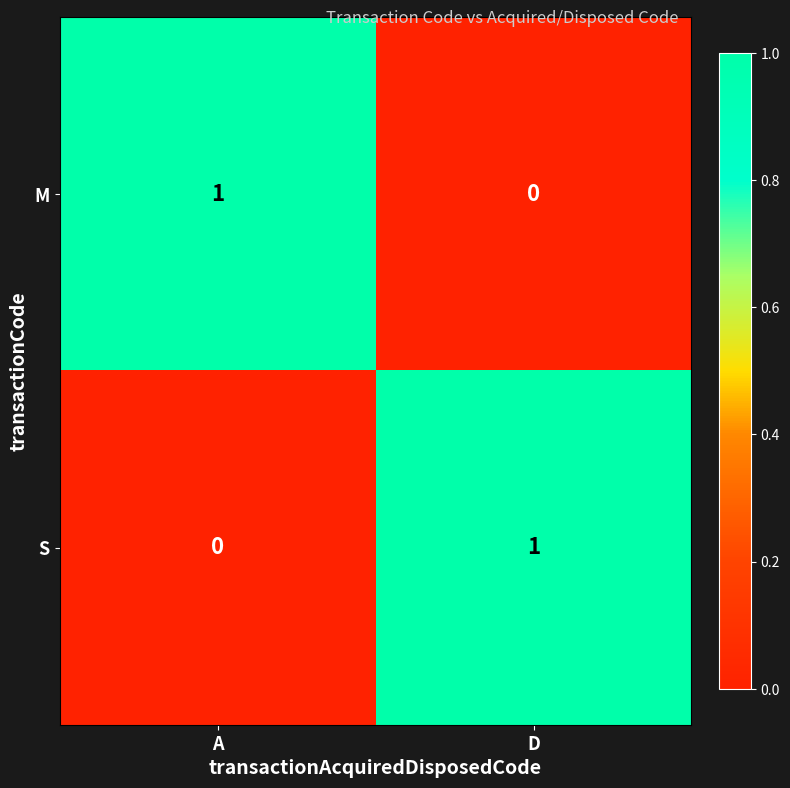

Reading left to right, what are all the values shown in this chart?

M: 1	0
S: 0	1